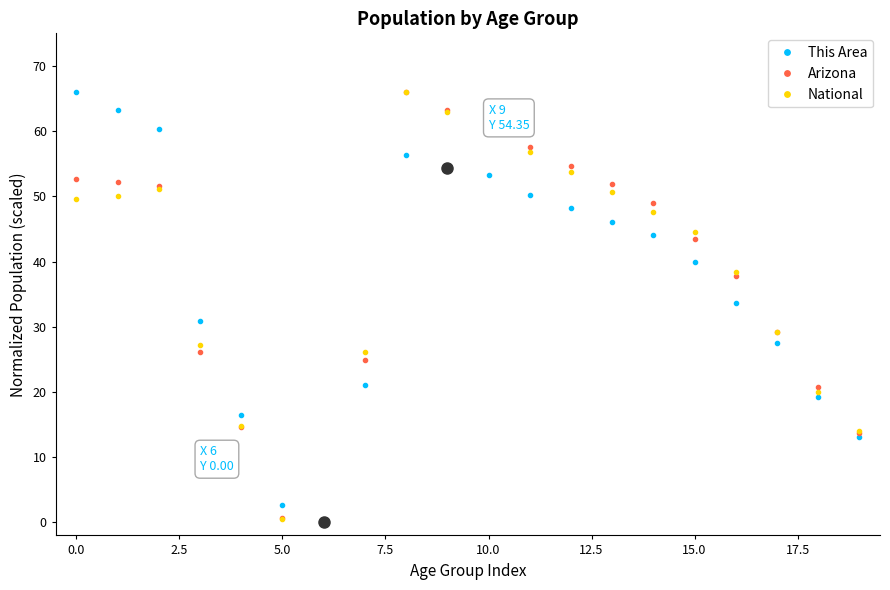

What is the value of the Arizona point at the 12th from the left?

57.5